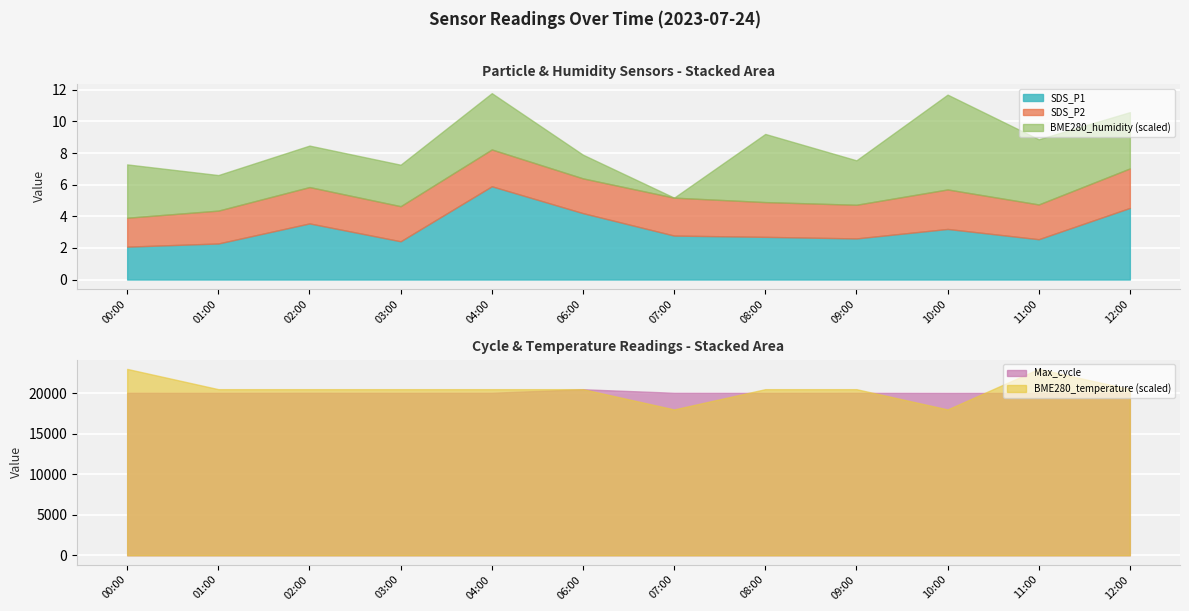

How many distinct data groups are displayed?

5